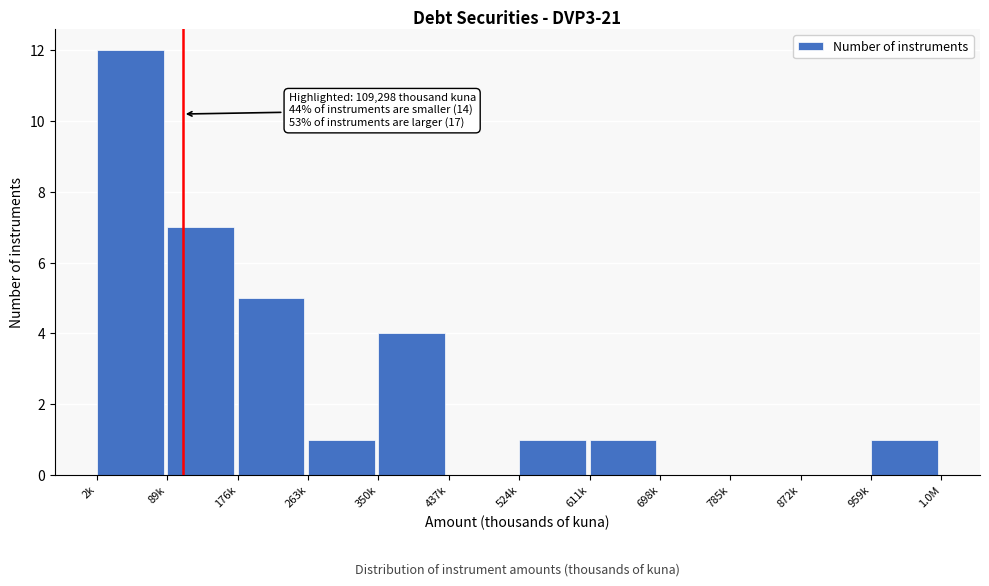

Reading right to left, what are all the values shown in this chart?

959k=1	872k=0	785k=0	698k=0	611k=1	524k=1	437k=0	350k=4	263k=1	176k=5	89k=7	2k=12